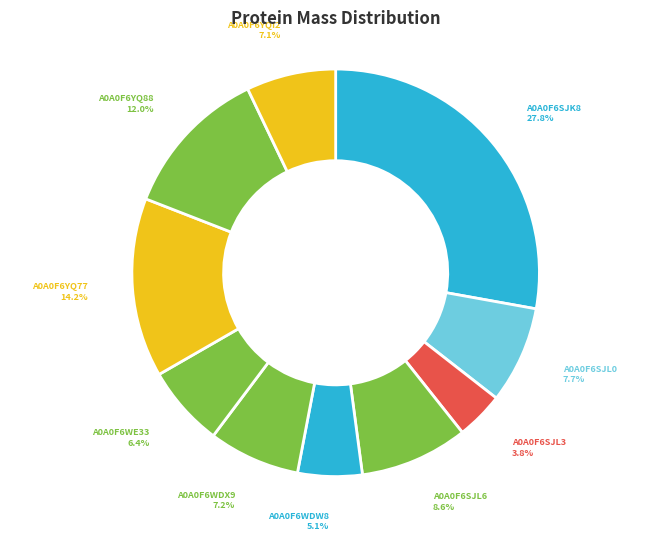

What portion of the pie excludes A0A0F6SJL3?

96.2%